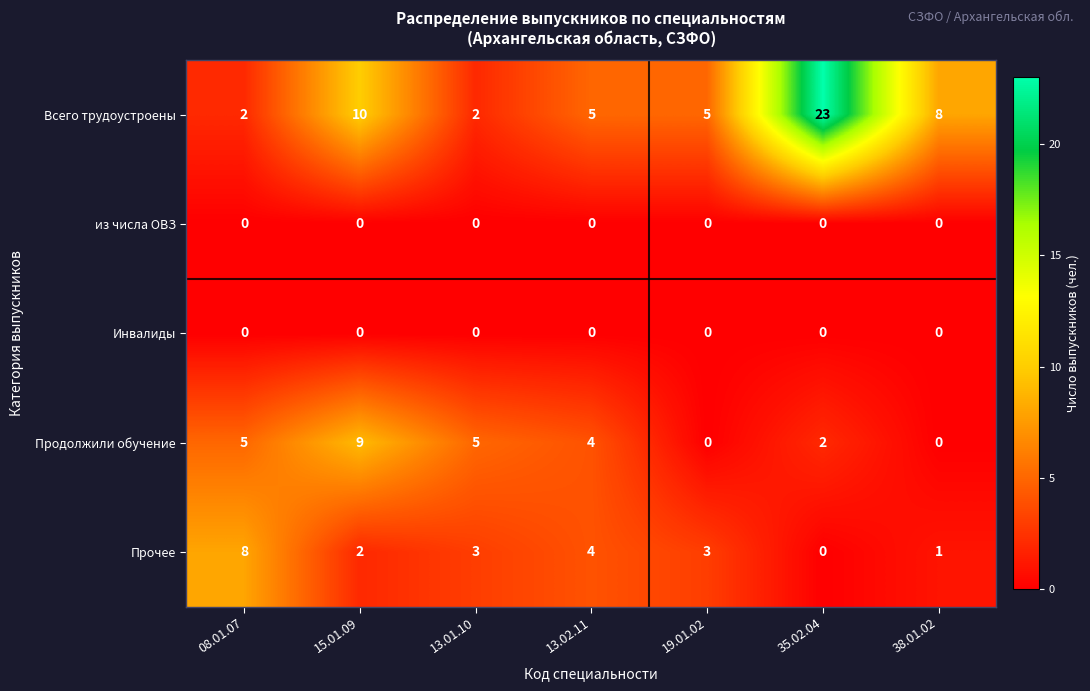

What is the total value across all series at 19.01.02?

8